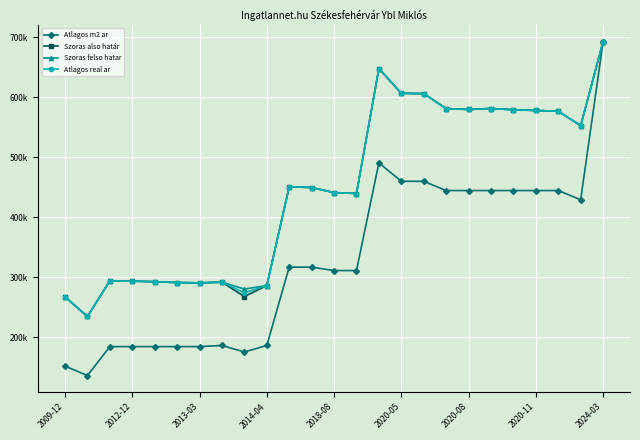

What are all the series names shown in the legend?

Atlagos m2 ar, Szoras also határ, Szoras felso hatar, Atlagos real ar